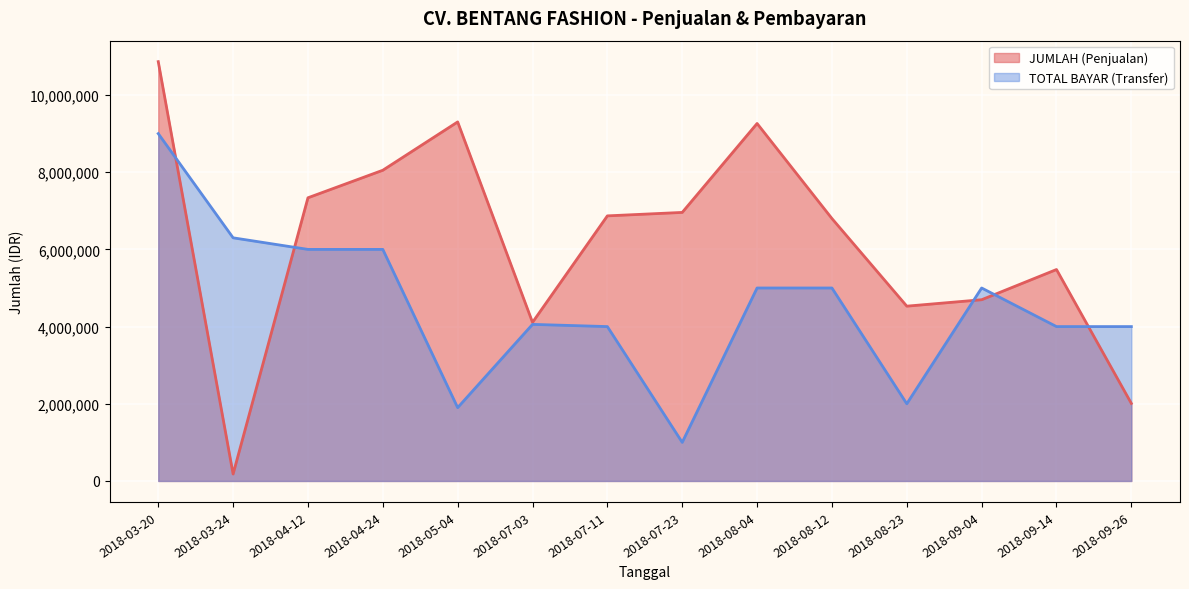

What are all the series names shown in the legend?

JUMLAH (Penjualan), TOTAL BAYAR (Transfer)